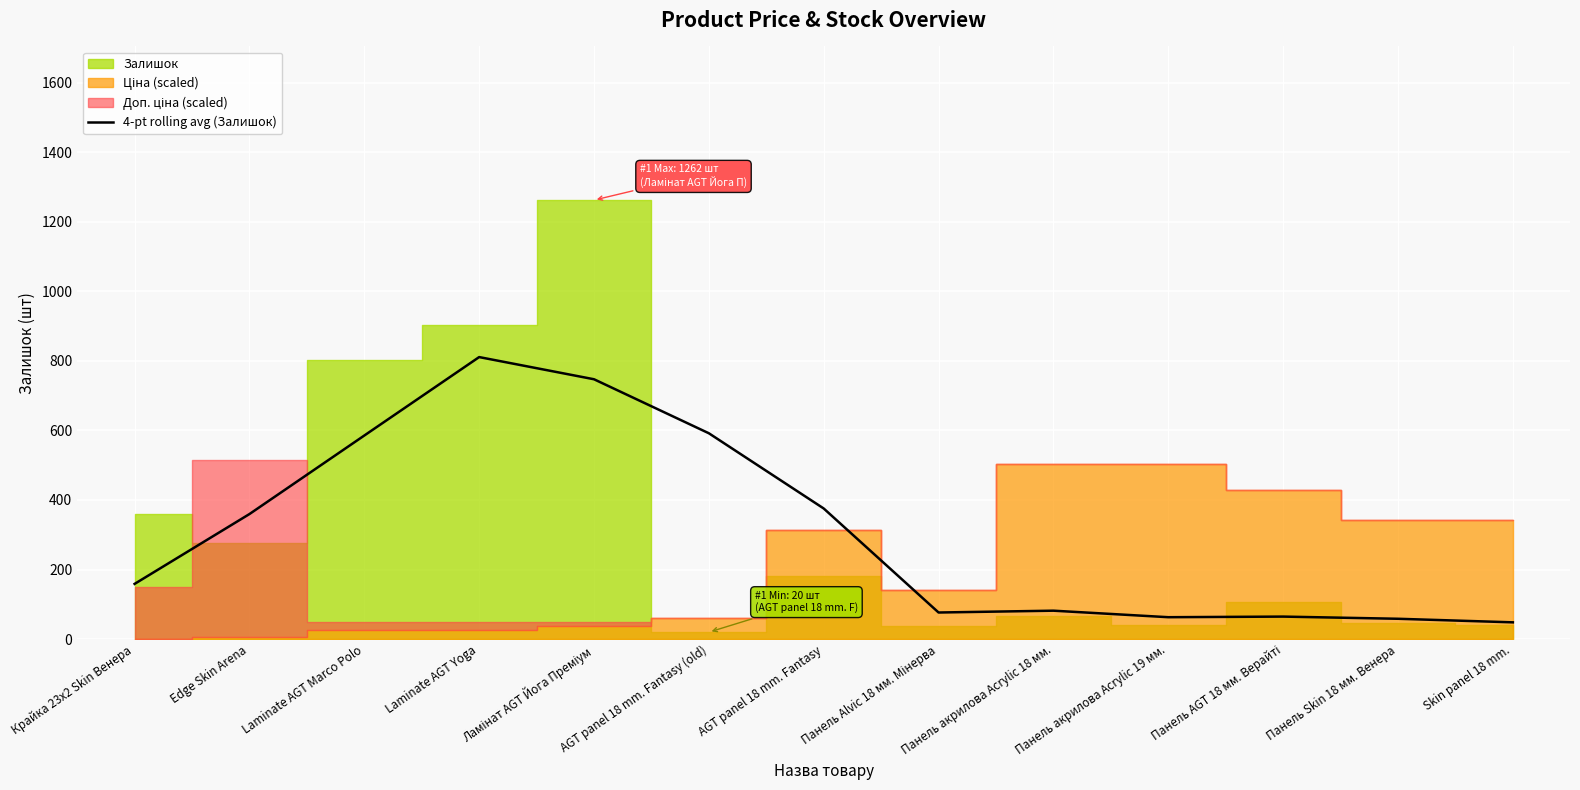

What position from the left is Панель акрилова Acrylic 18 мм.?

9